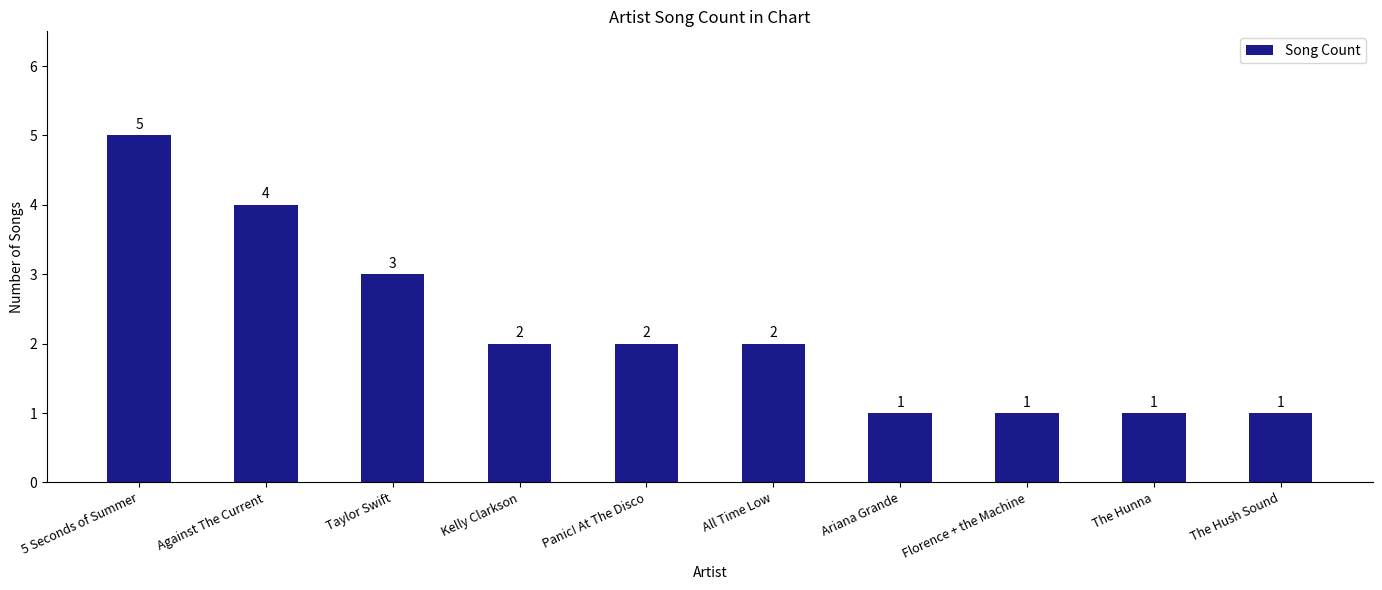

What is the label of the 10th bar from the right?

5 Seconds of Summer